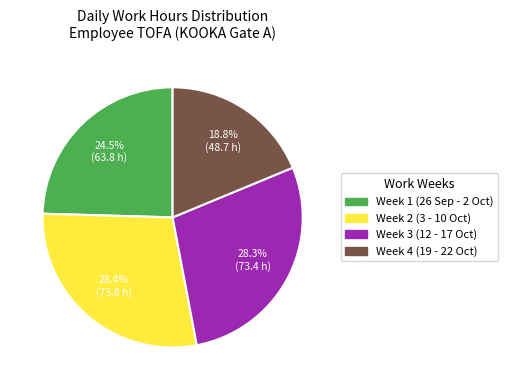

Is there a majority slice in this chart?

No